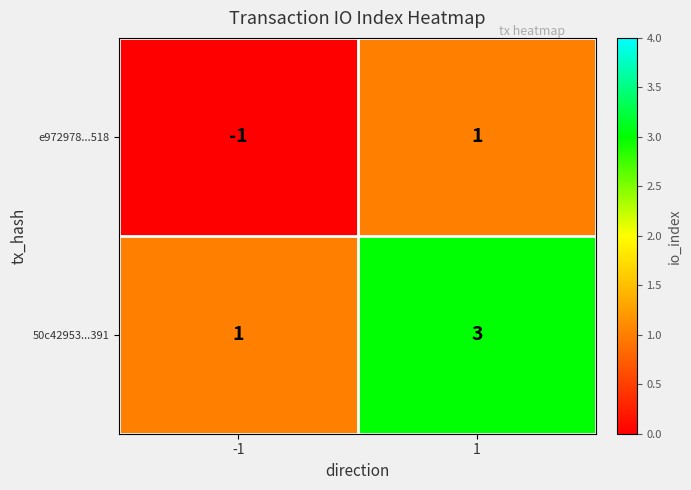

Rank the series by their maximum value, from lowest to highest.

e972978...518, 50c42953...391